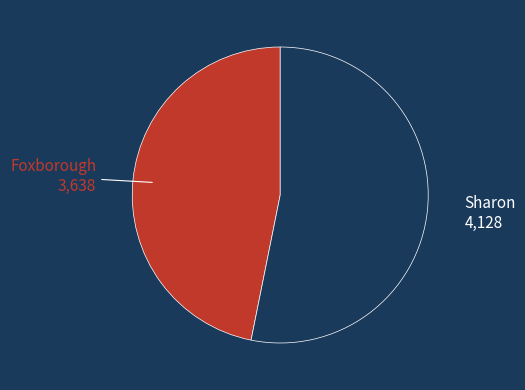

Does any single category account for the majority?

Yes